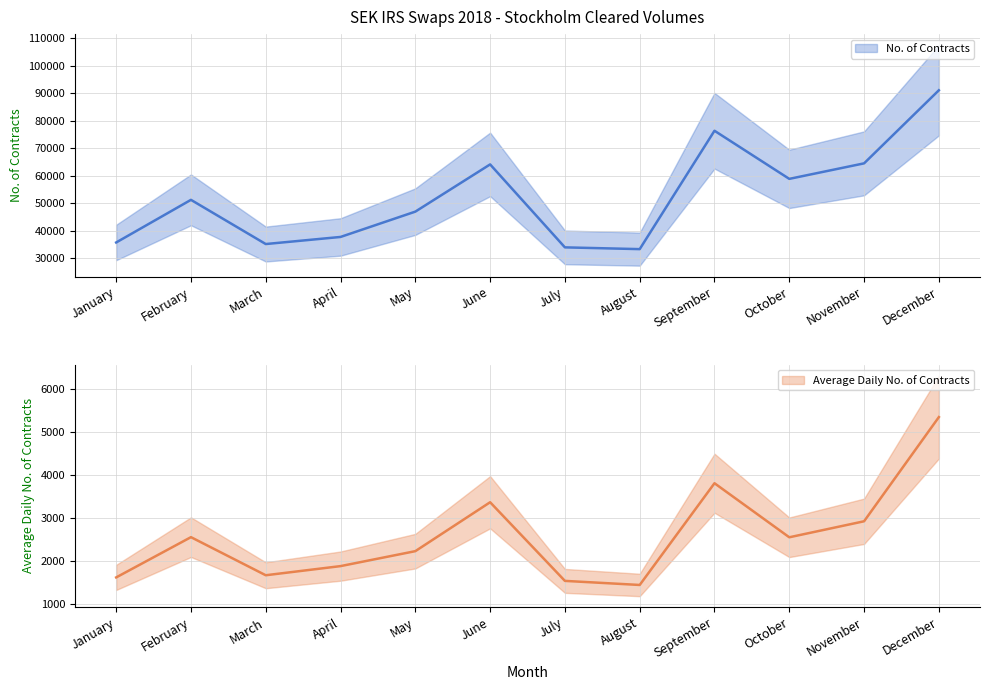

What is the difference between the second highest and second lowest values in the Average Daily No. of Contracts series?

2272.3